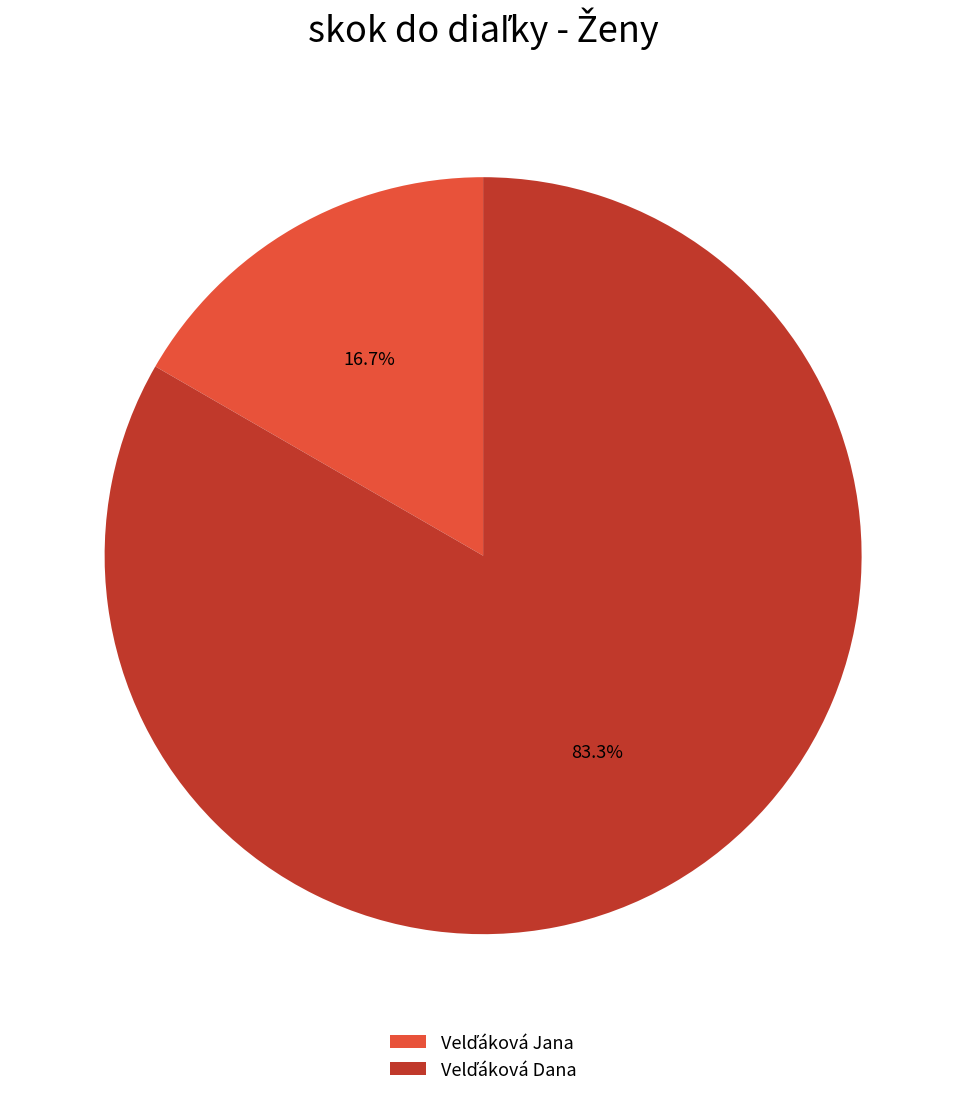

To the nearest percent, what is the difference between the largest and smallest slice percentages?

67%